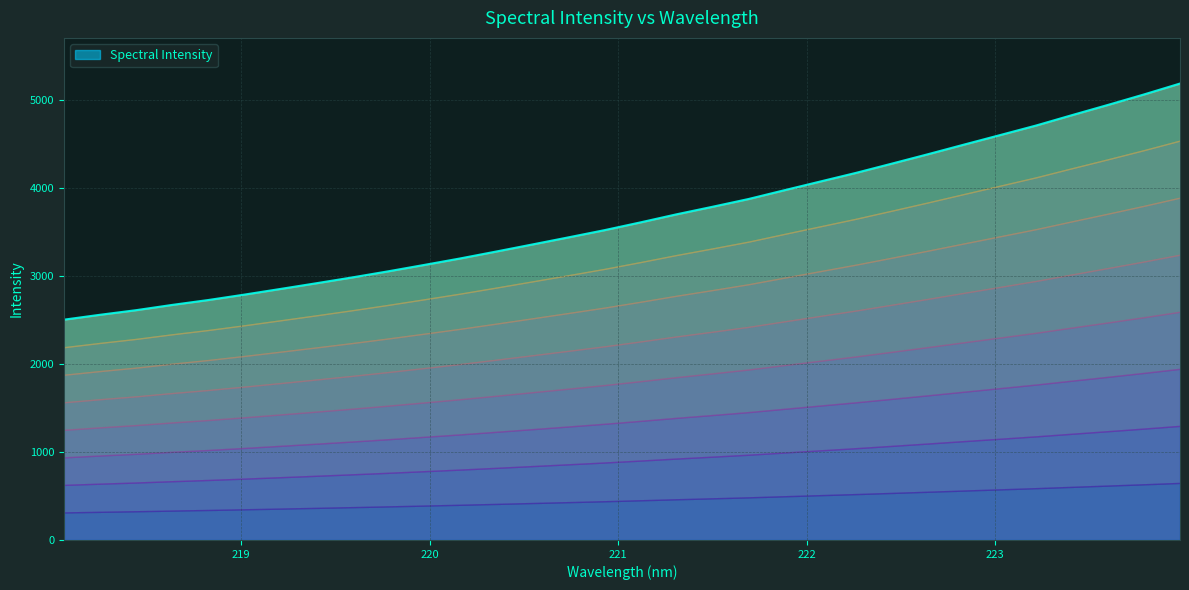

At which category does the chart reach its peak across all series?

223.9802